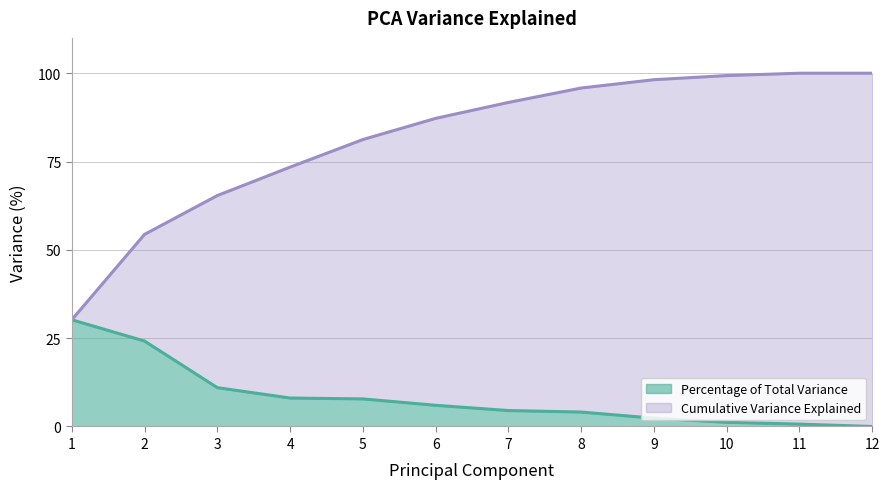

How many values in the Cumulative Variance Explained series are below 91?

6